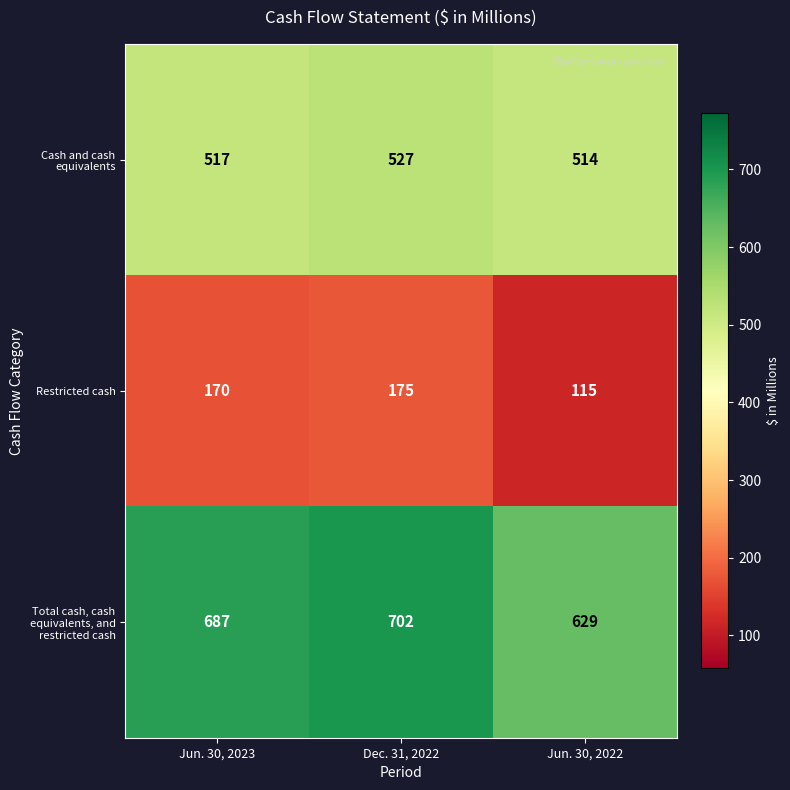

What is the minimum value shown in the chart?

115